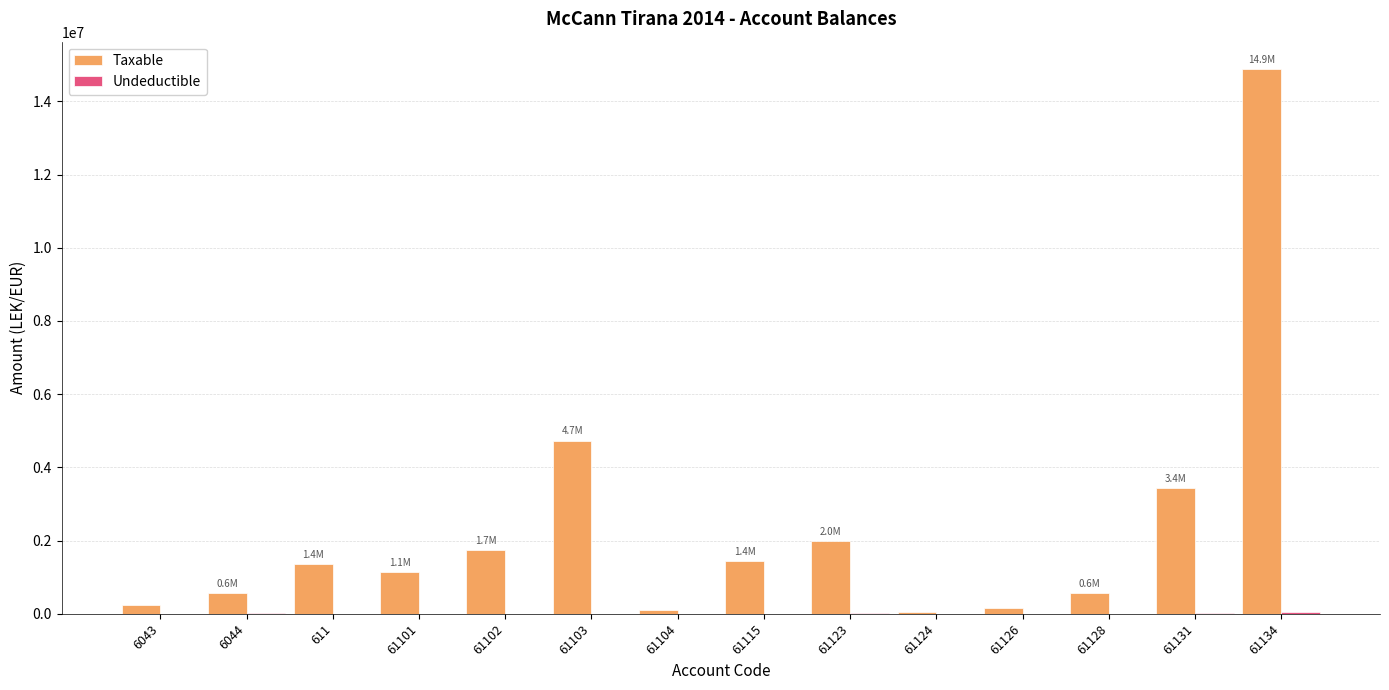

Which series has the widest spread of values?

Taxable